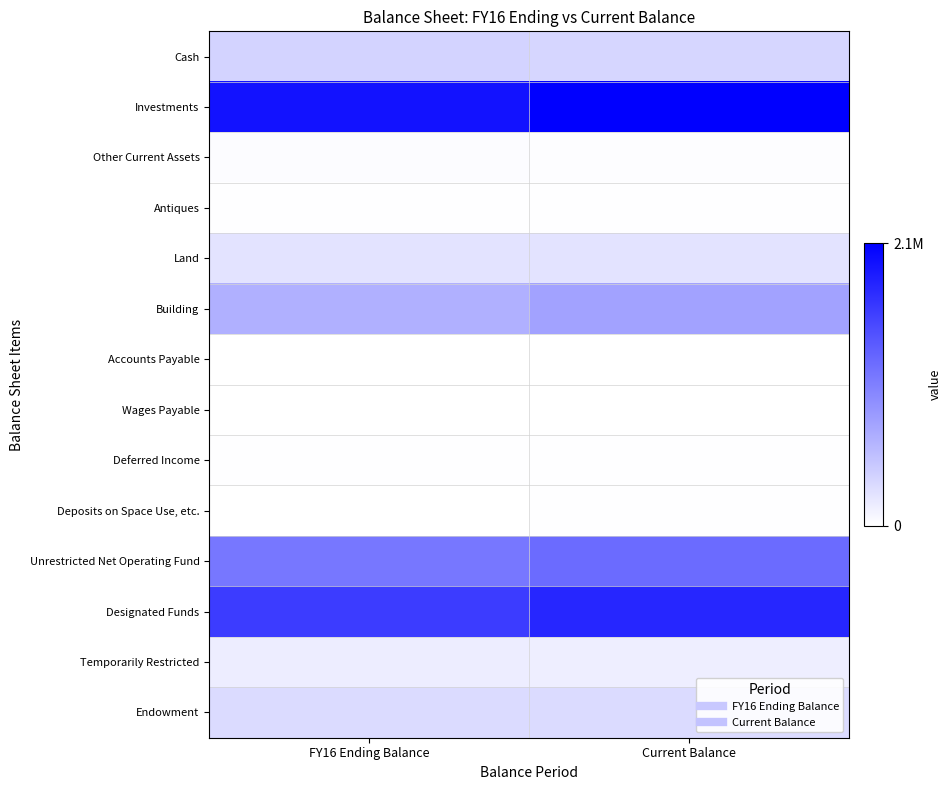

At how many categories does at least one series exceed 1796737?

2